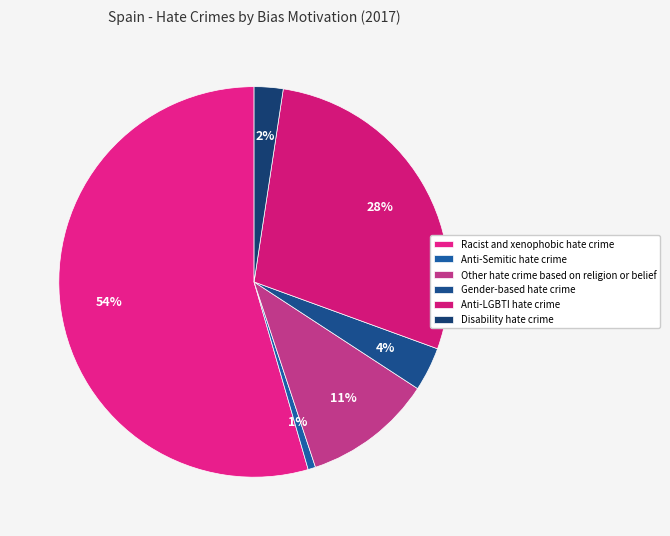

Is it true that Gender-based hate crime is 4% of the pie?

True